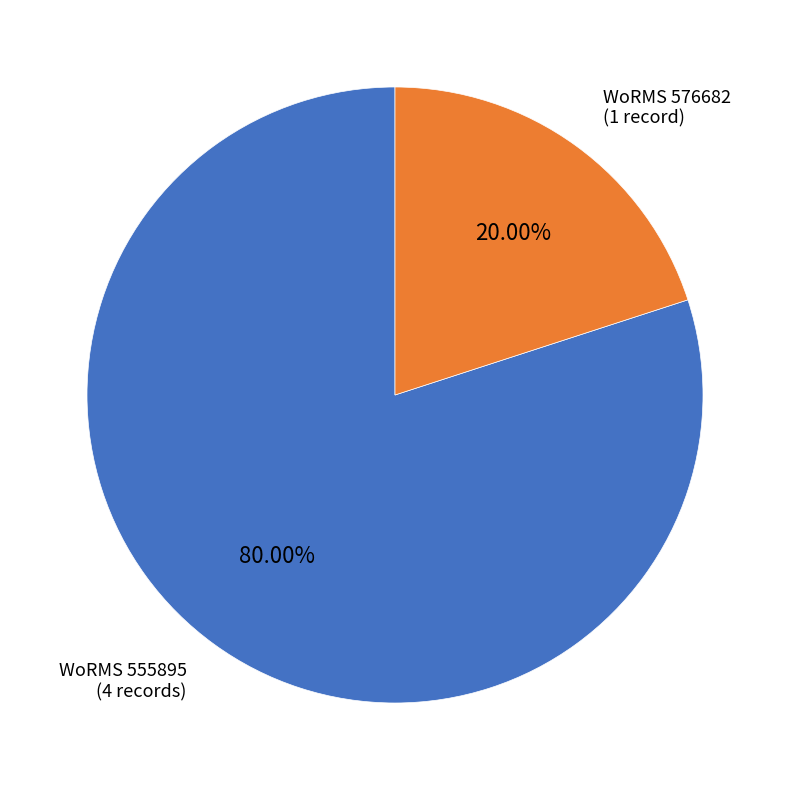

Is there any slice that represents more than half of the pie?

Yes